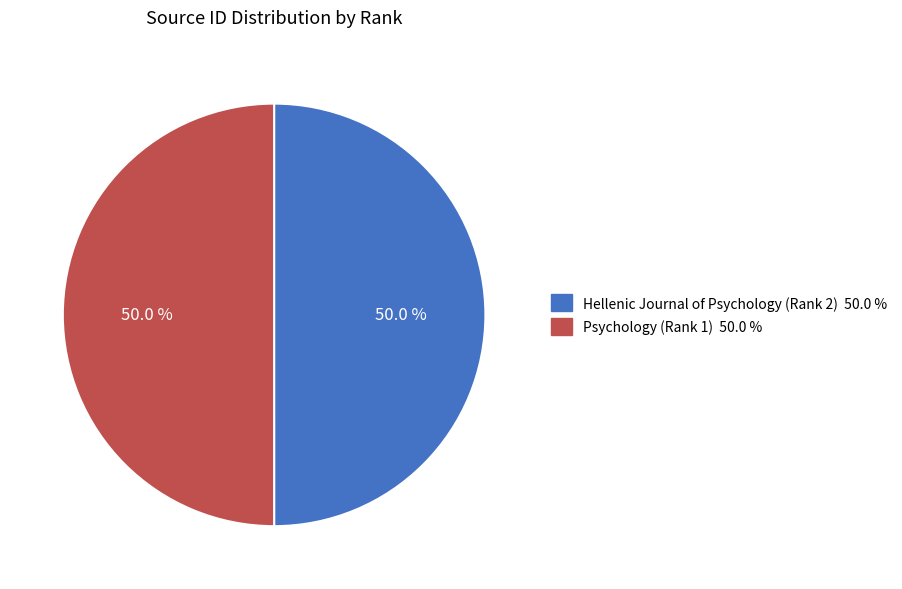

Is the sum of Hellenic Journal of Psychology (Rank 2) and Psychology (Rank 1) greater than half?

Yes